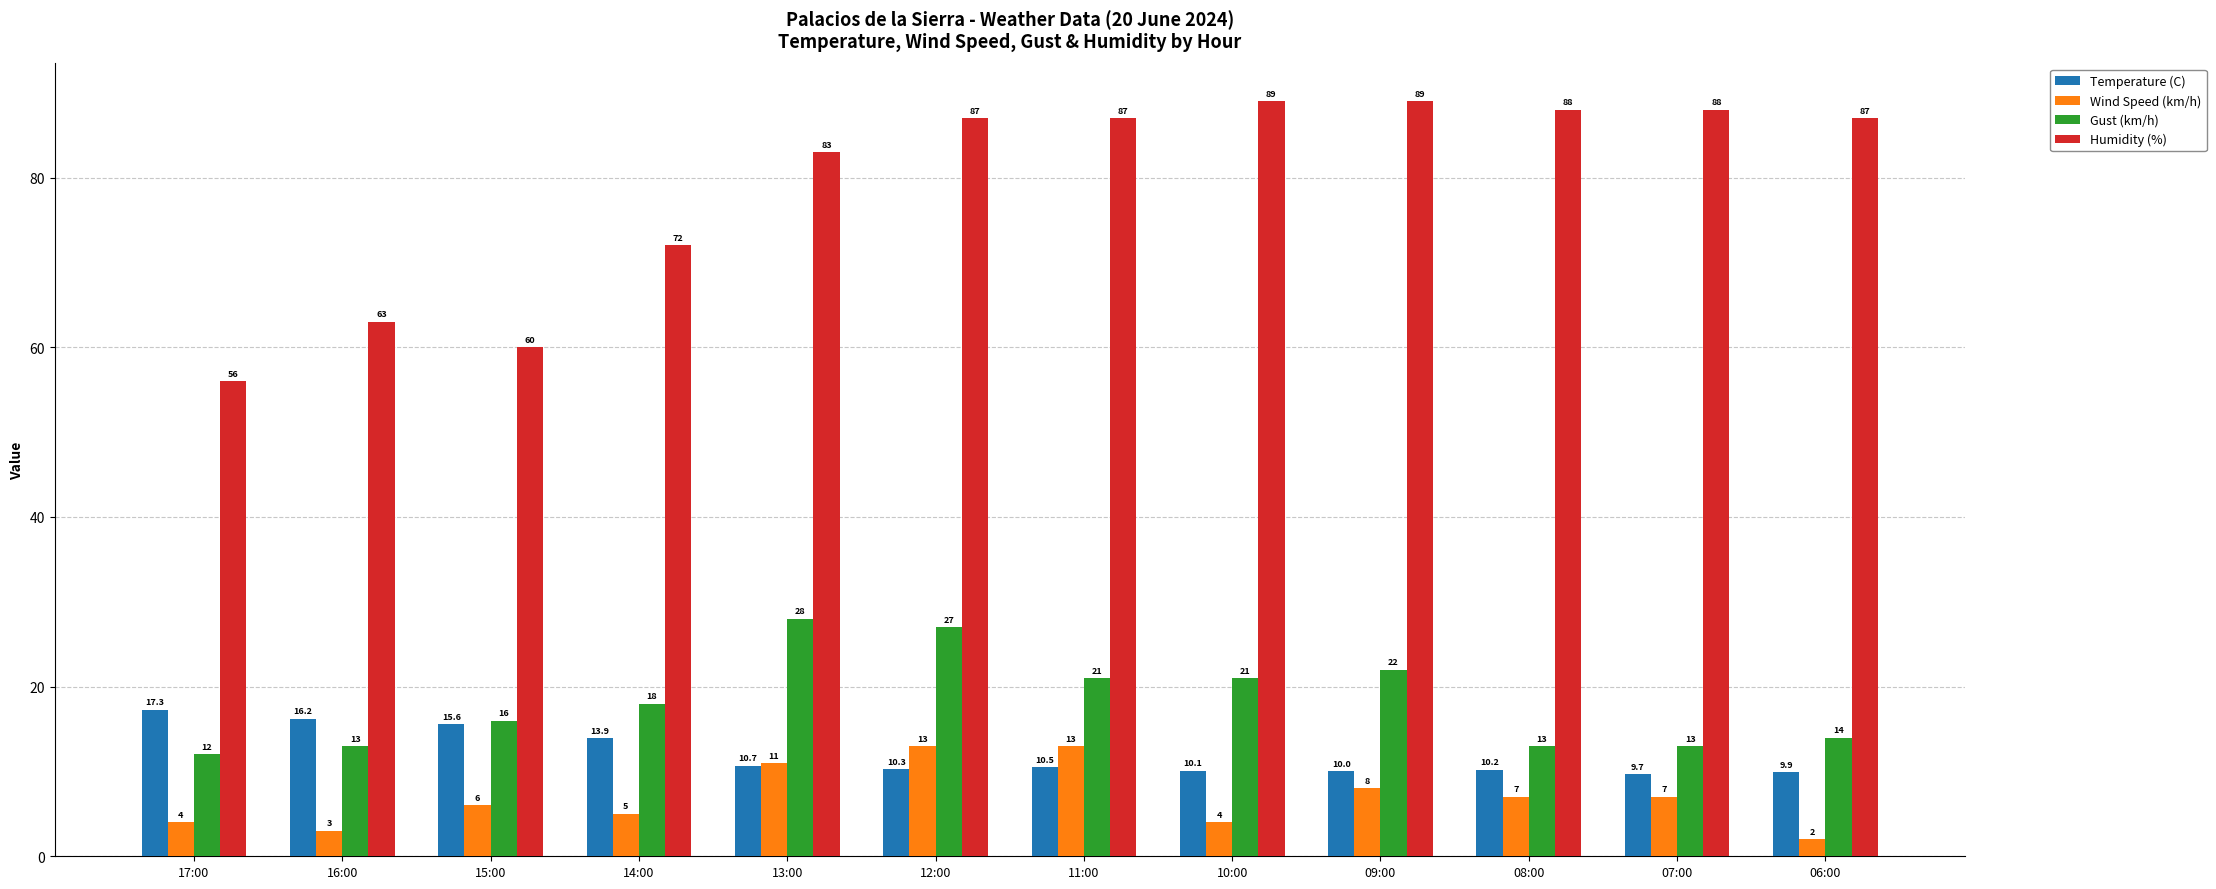

True or false: Gust (km/h) has a value of 13.3 at 10:00.

False